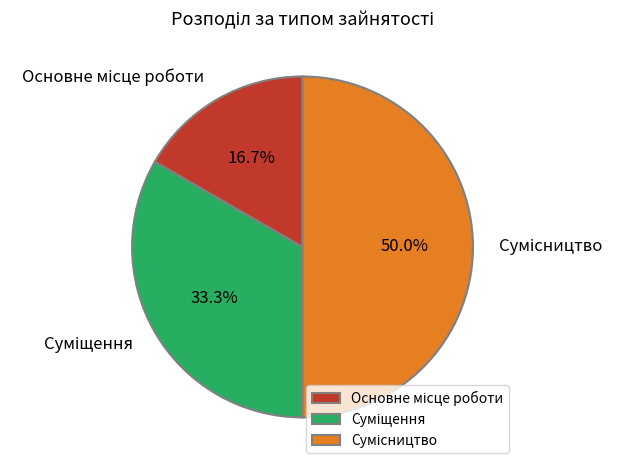

Count the number of slices in the pie.

3